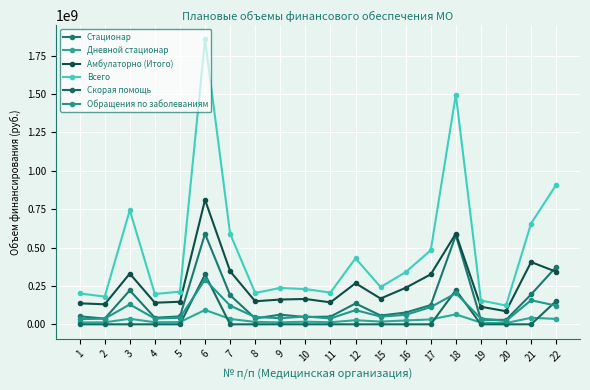

How many values in the Всего series are below 242739153?

10